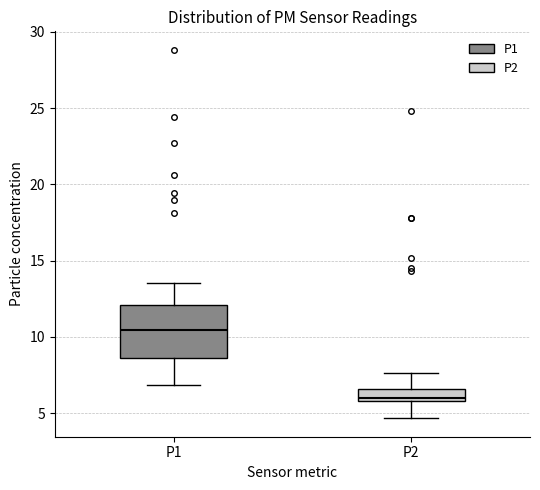

Reading left to right, transcribe this box plot: for each box, give where its median line is, the range the box spans, and where its two whiskers end, as read against the y-axis. The values are not printed on the chart, so give them approximately, as read against the axis.

P1: median 10.5, box 8.5 to 12.0, whiskers 7.0 to 13.5
P2: median 6.0 (just above the box's lower edge), box 6.0 to 6.5, whiskers 4.5 to 7.5